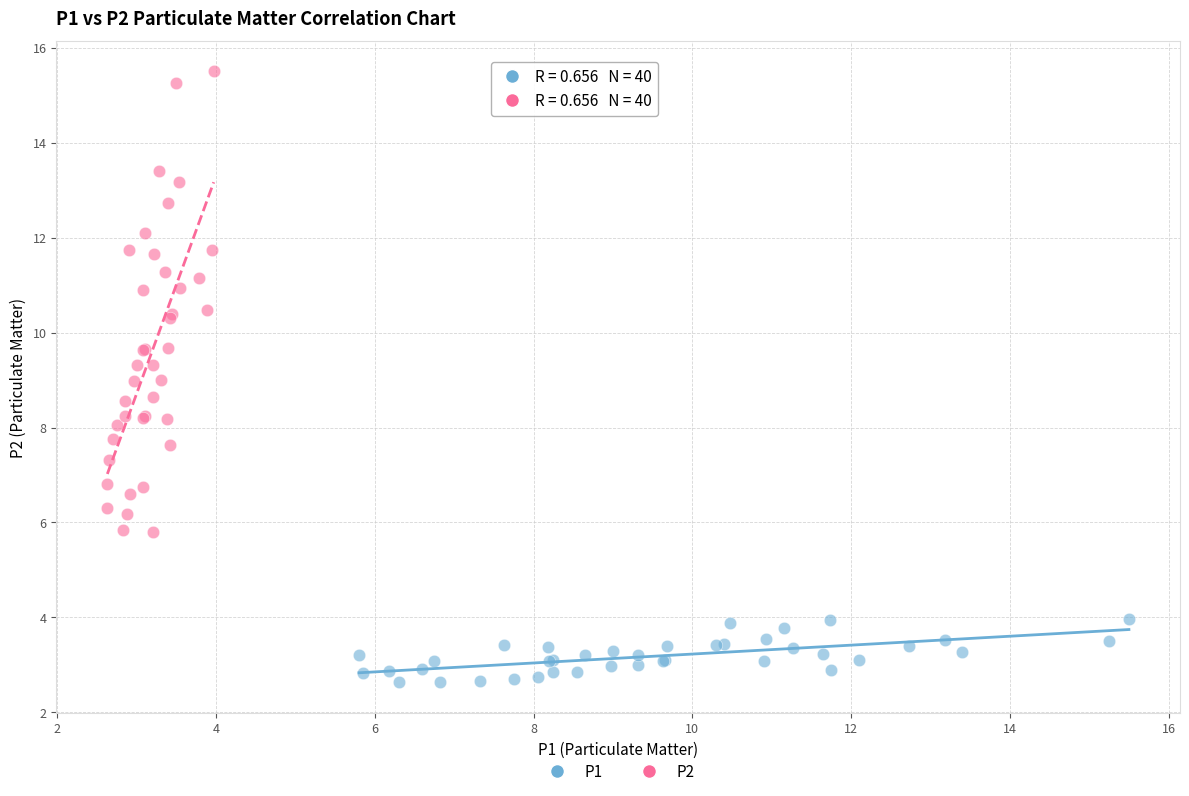

Which series contains the lowest Y value?

P1